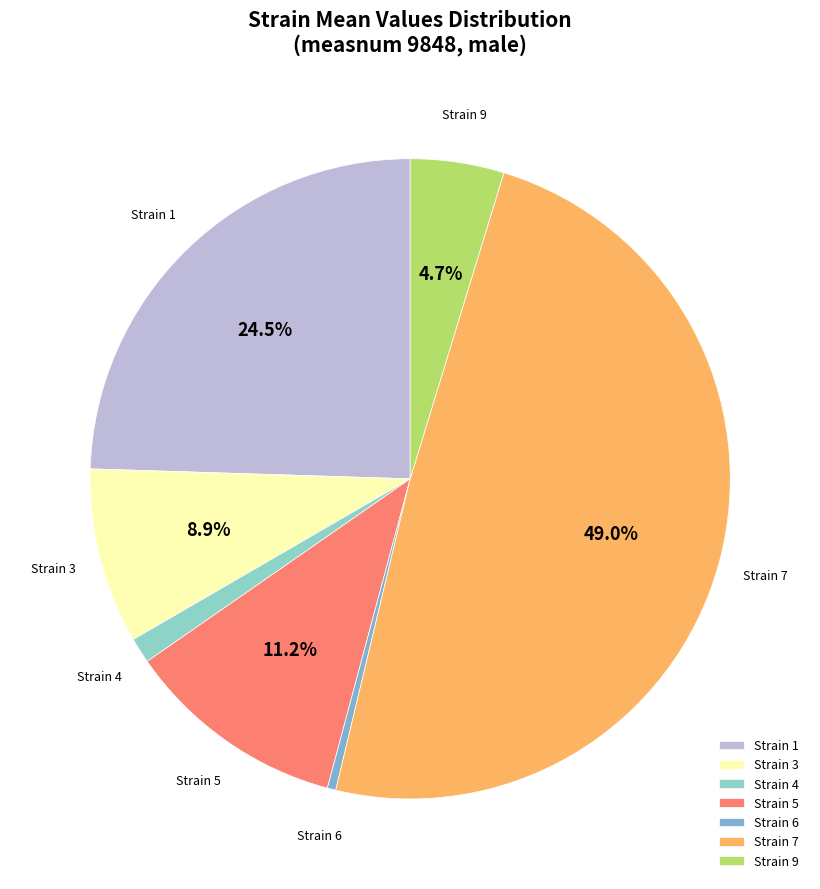

To the nearest percent, what is the difference between the largest and smallest slice percentages?

49%